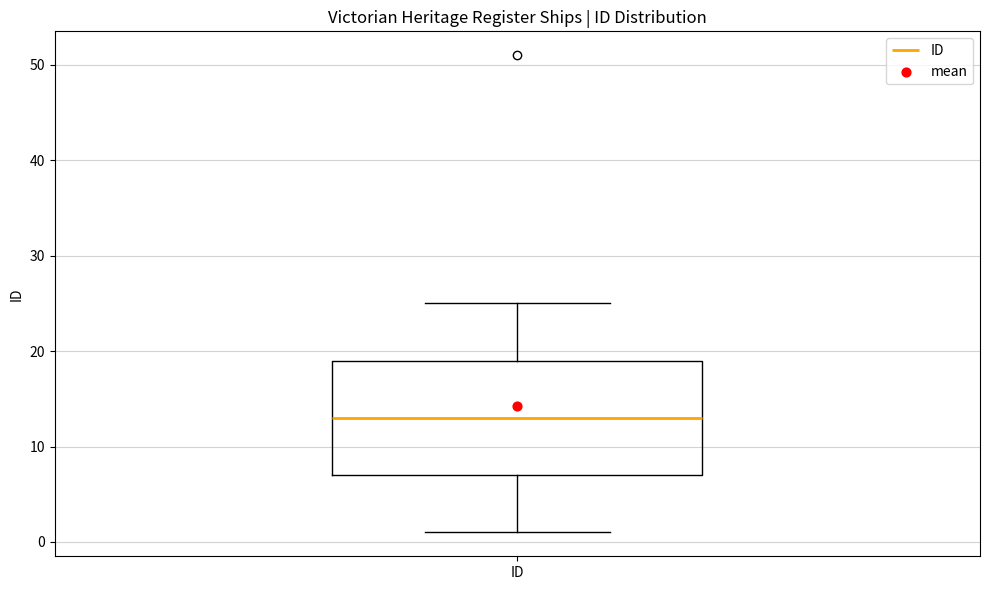

Read this box plot against the y-axis: the position of the median line, the range covered by the box, and the ends of both whiskers. The values are not printed on the chart, so give them approximately, as read against the axis.

median 13, box 7 to 19, whiskers 1 to 25